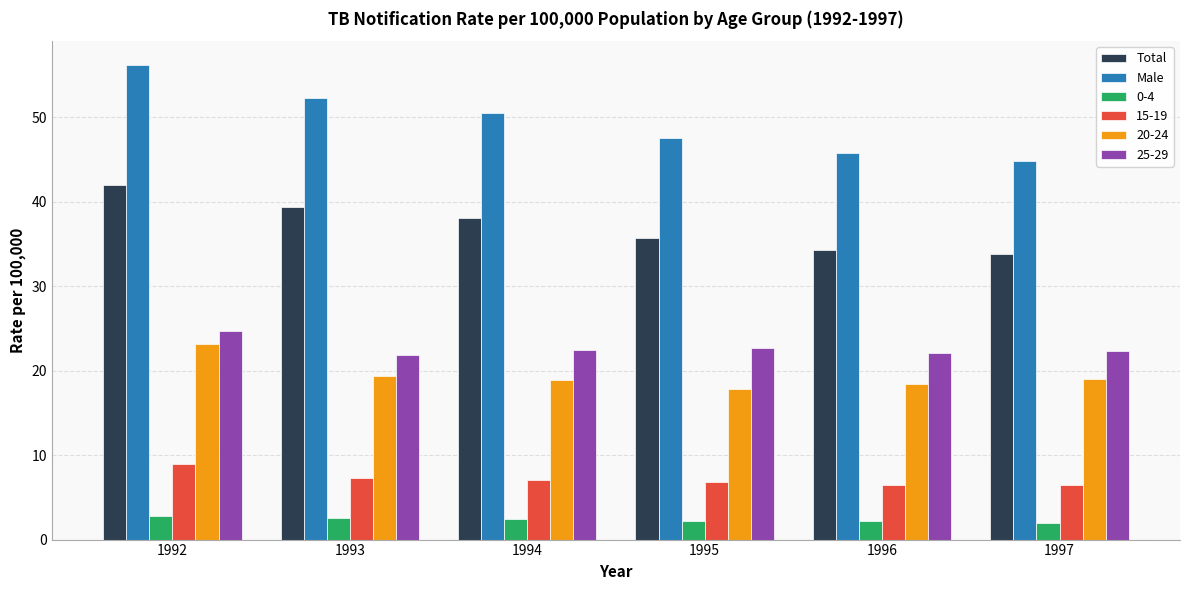

Is it true that 20-24 equals 4.1 at 1997?

False